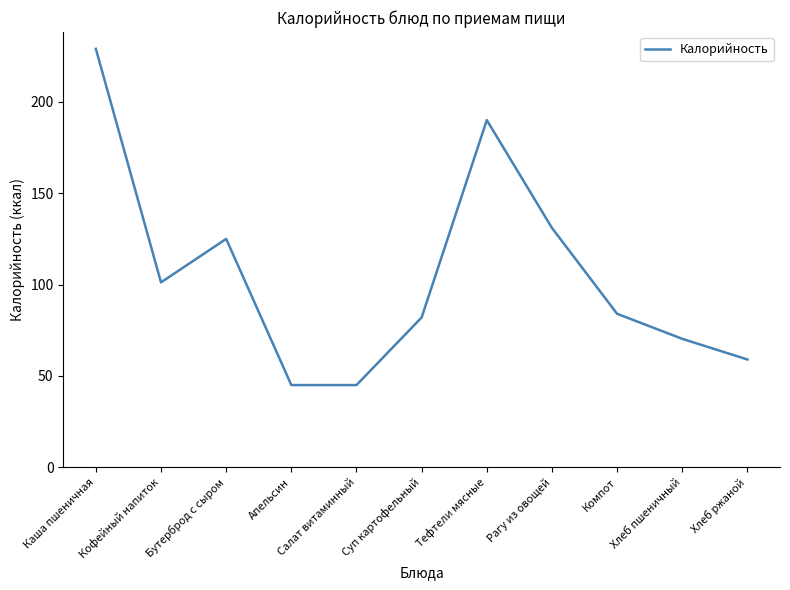

How many categories are shown in the chart?

11